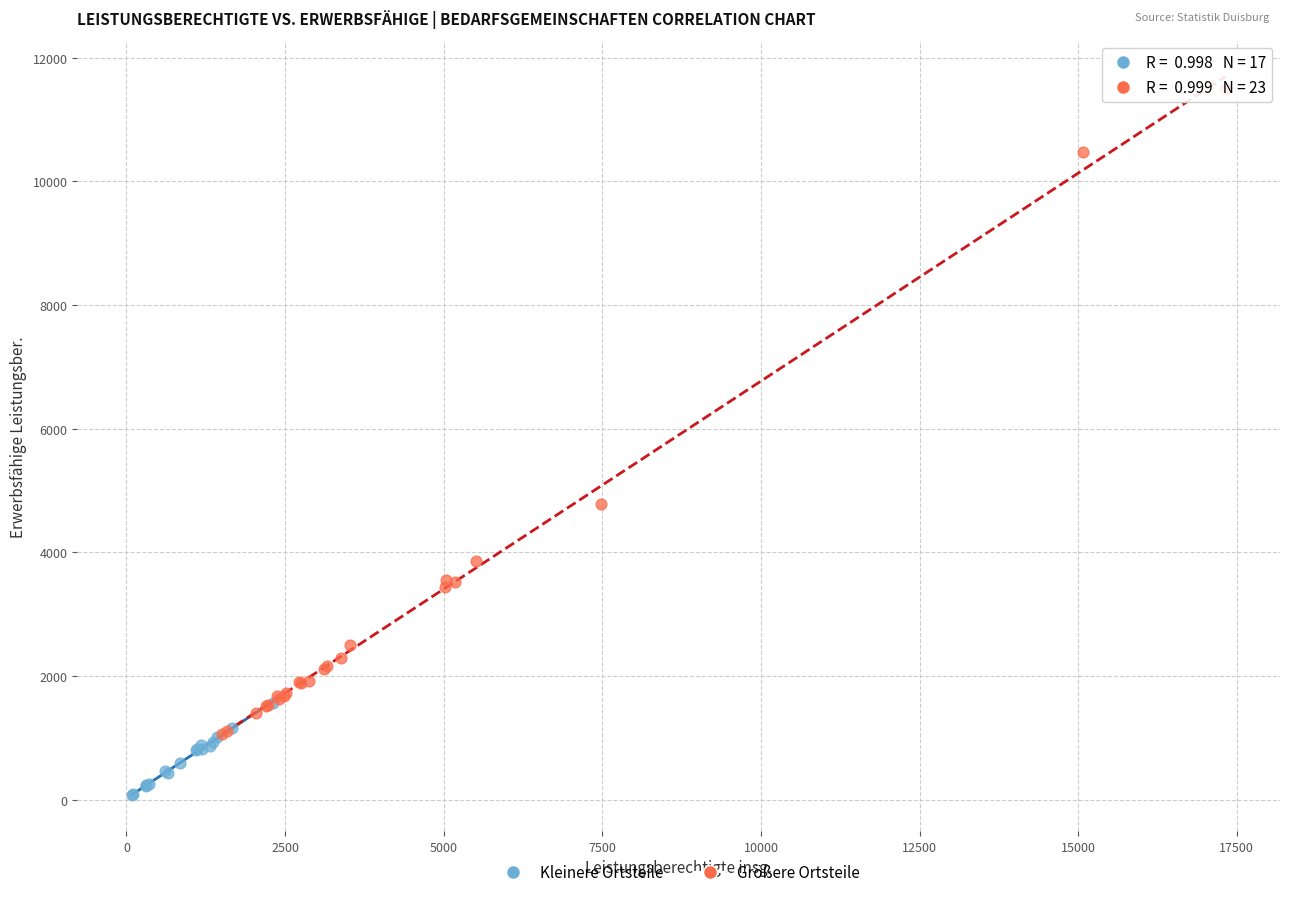

Which series has the largest Y range (max minus min)?

Größere Ortsteile